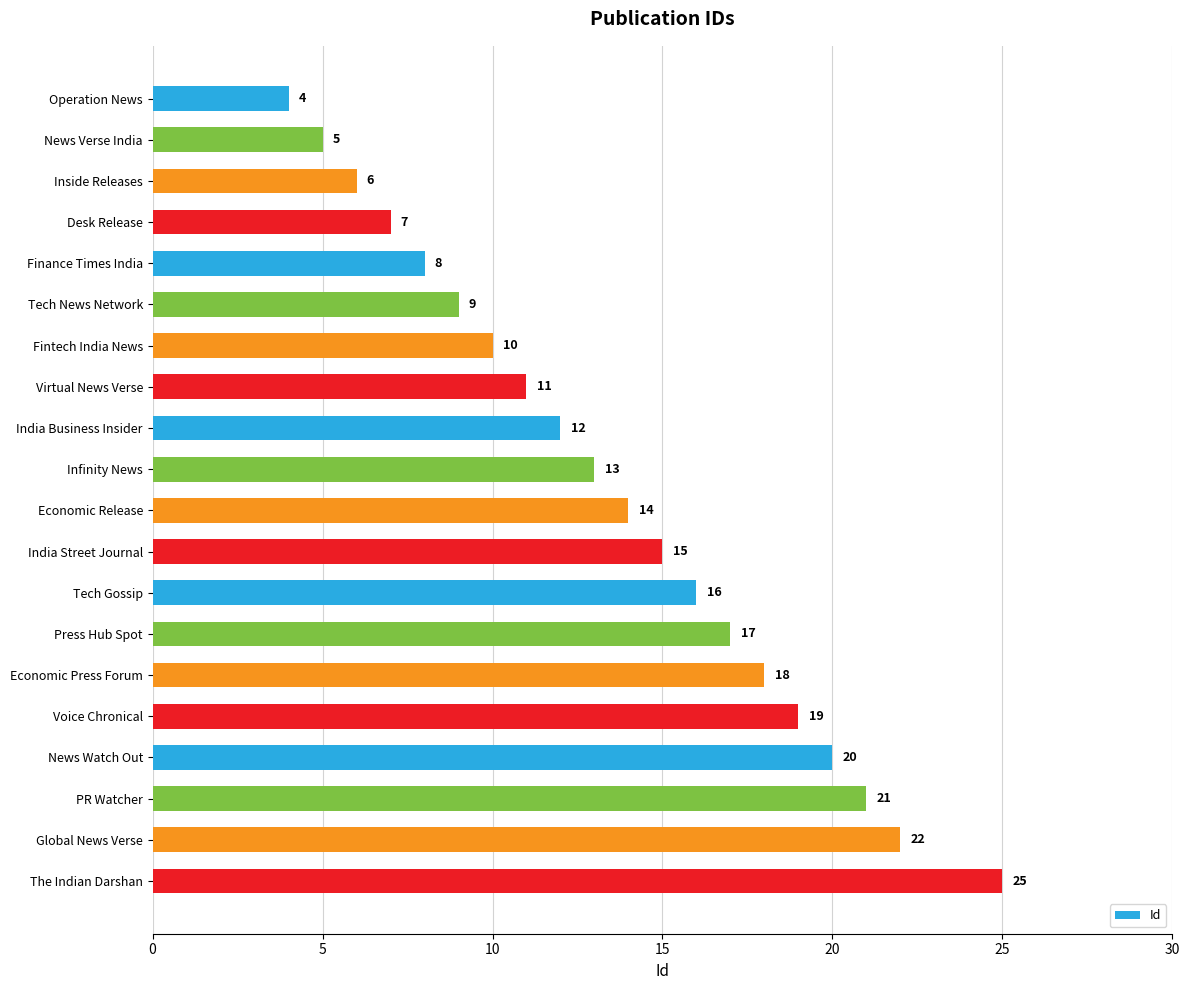

What is the label of the 10th bar from the top?

Infinity News